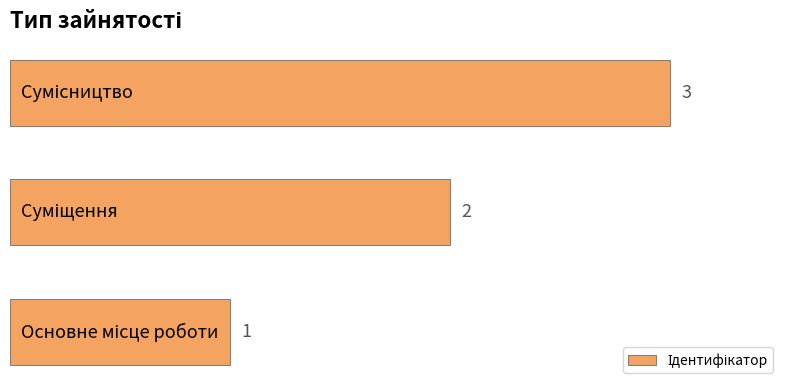

What is the maximum value shown in the chart?

3